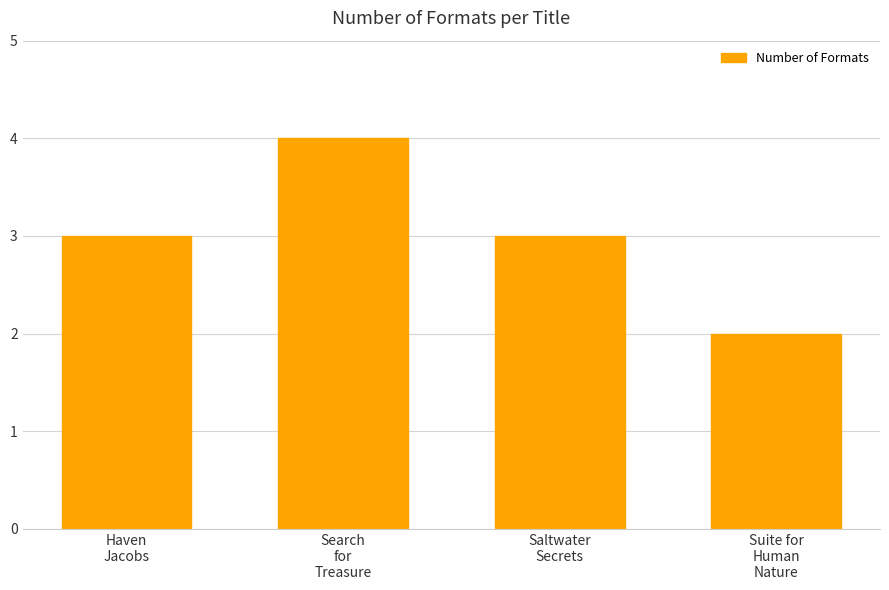

What is the difference between the values at Saltwater
Secrets and Search
for
Treasure?

1